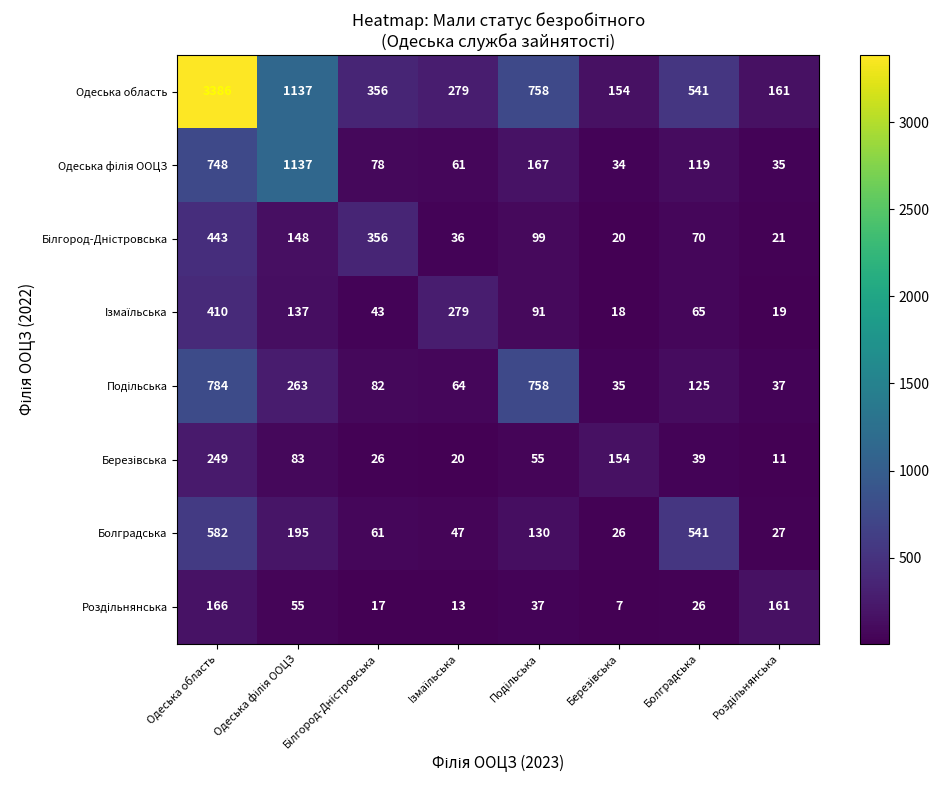

Which series has the largest total across all categories?

Одеська область